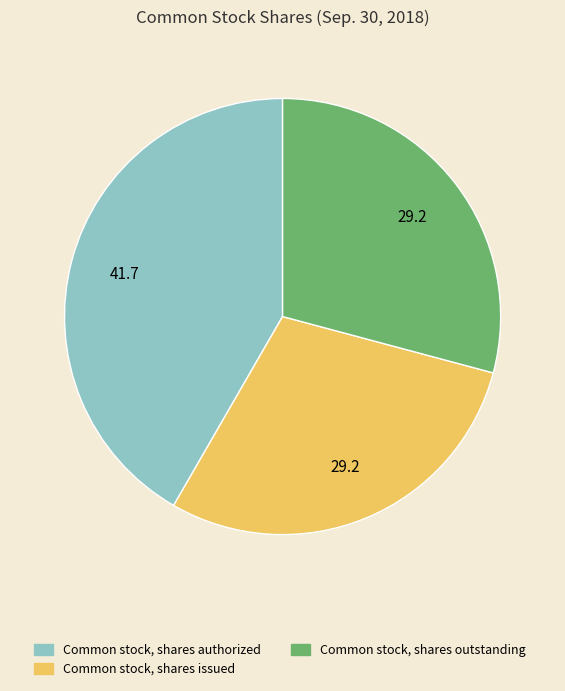

How many slices are in this pie chart?

3